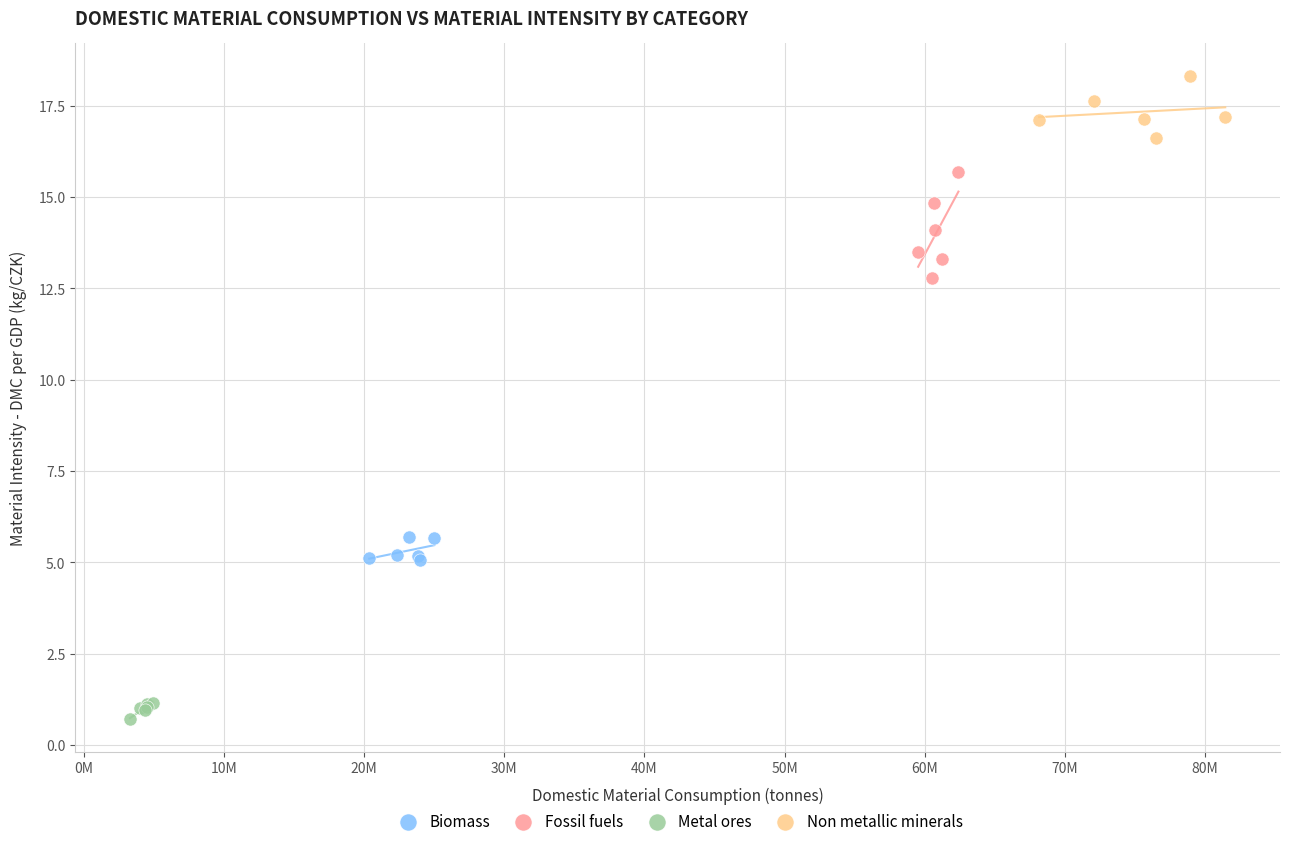

Which series contains the highest Y value?

Non metallic minerals